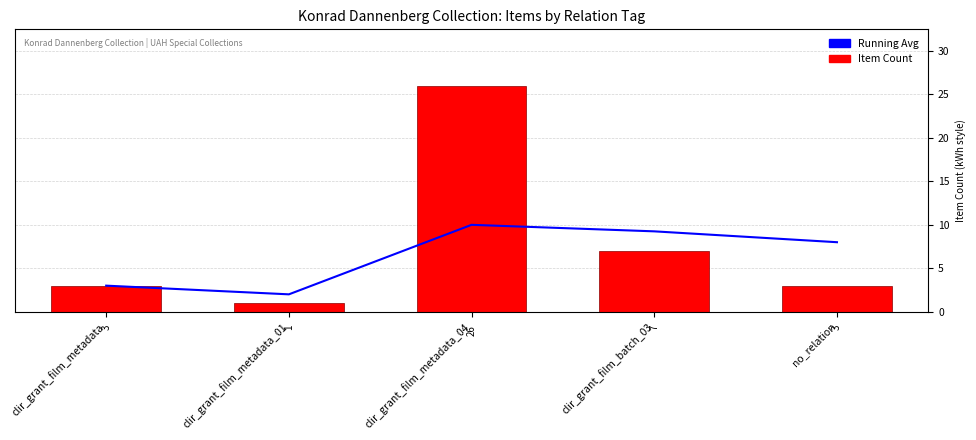

What is the total value across all series at clir_grant_film_metadata_04?

36.0